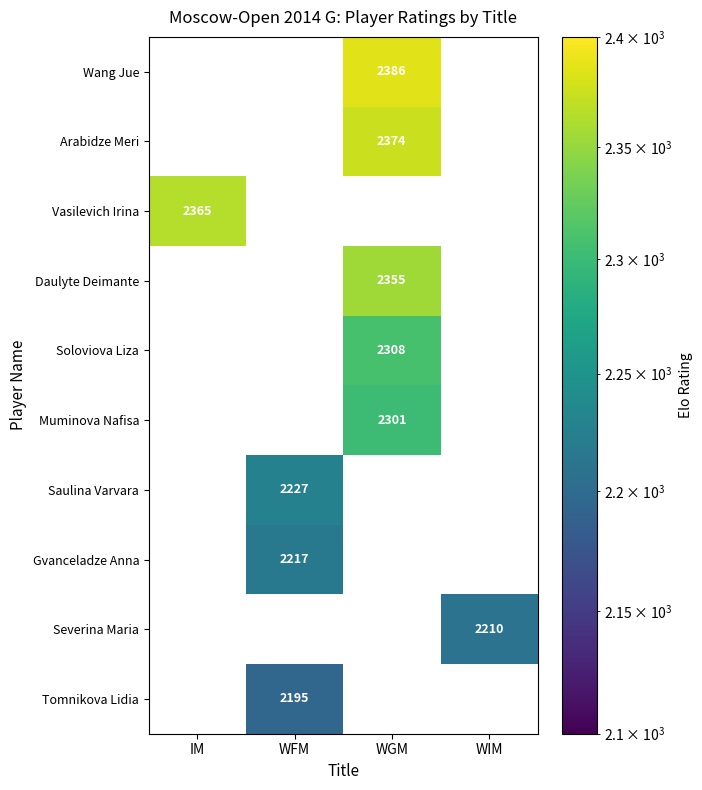

Is it true that Vasilevich Irina equals 3121 at IM?

False